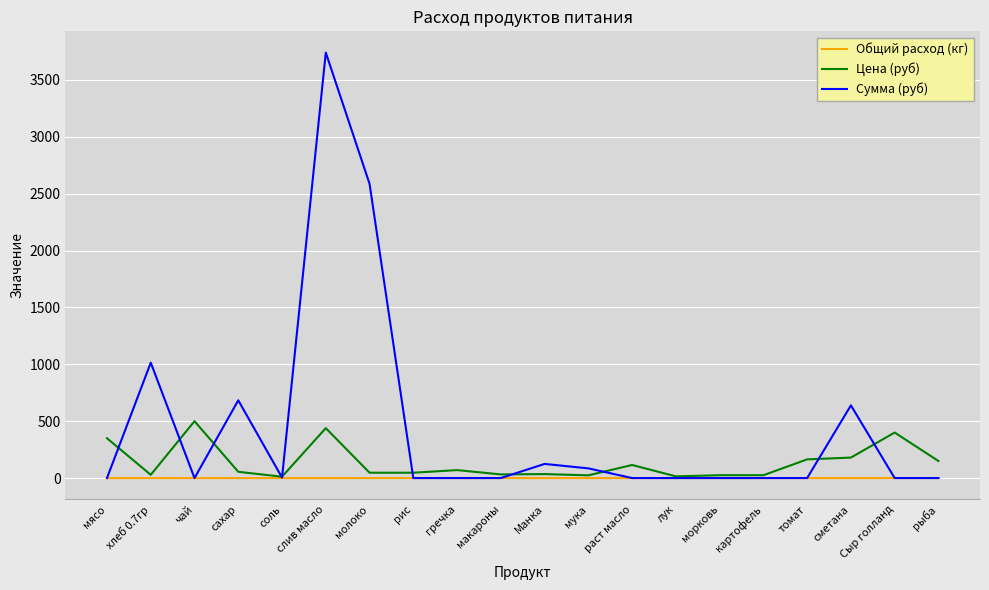

What position from the left is слив масло?

6